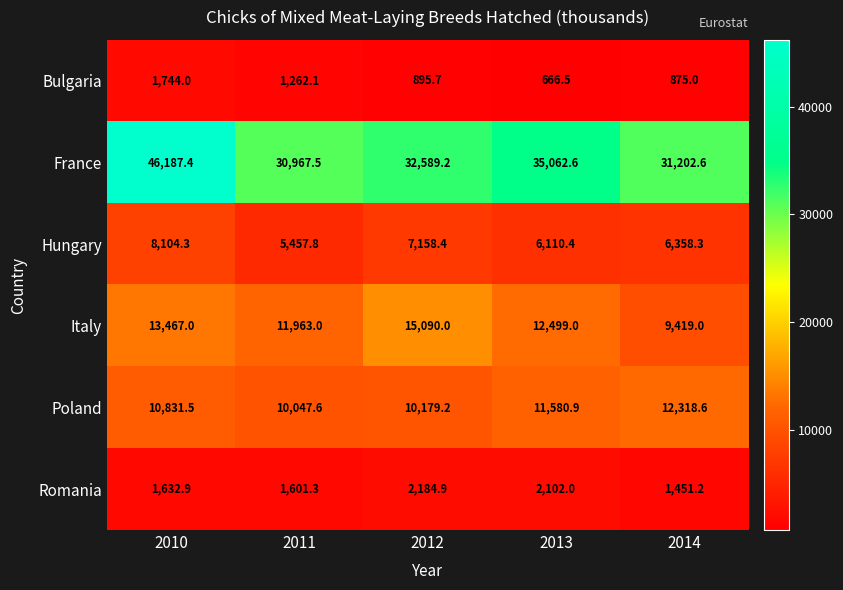

The Bulgaria series shows 1608.6 at 2012. True or false?

False